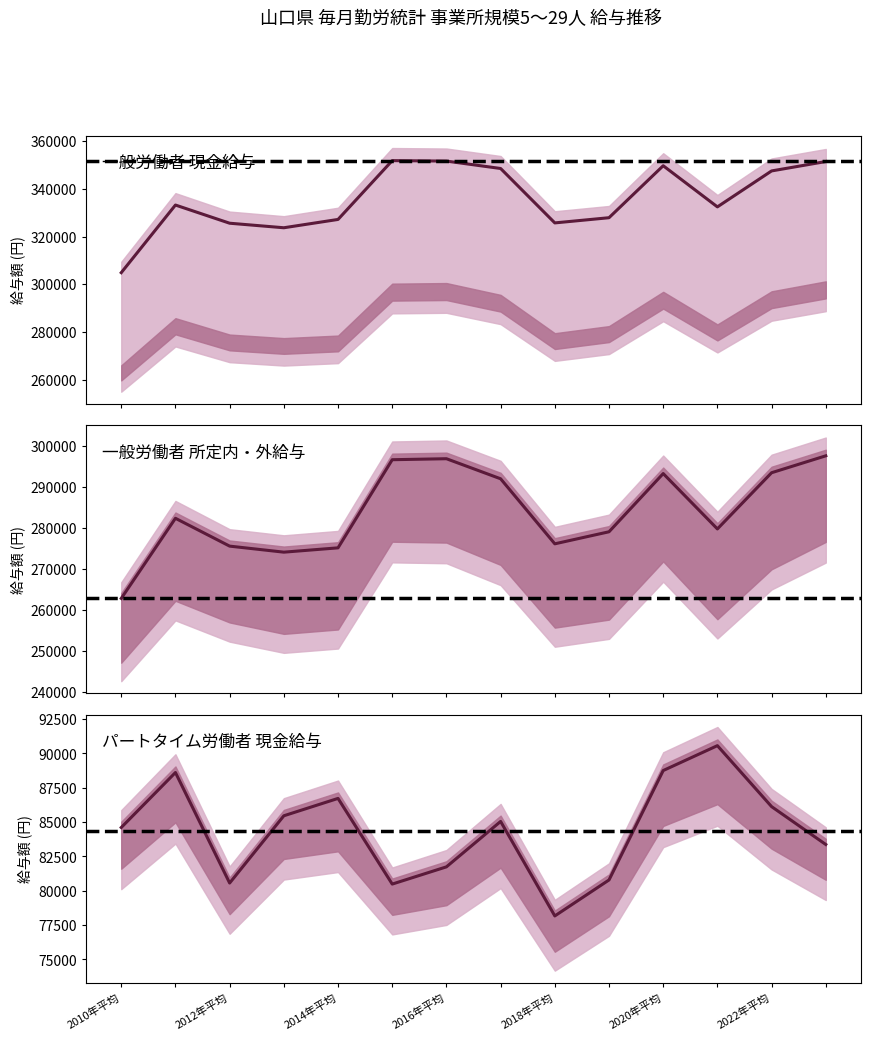

What is the sum of all 現金給与総額_一般労働者 values?

4700933